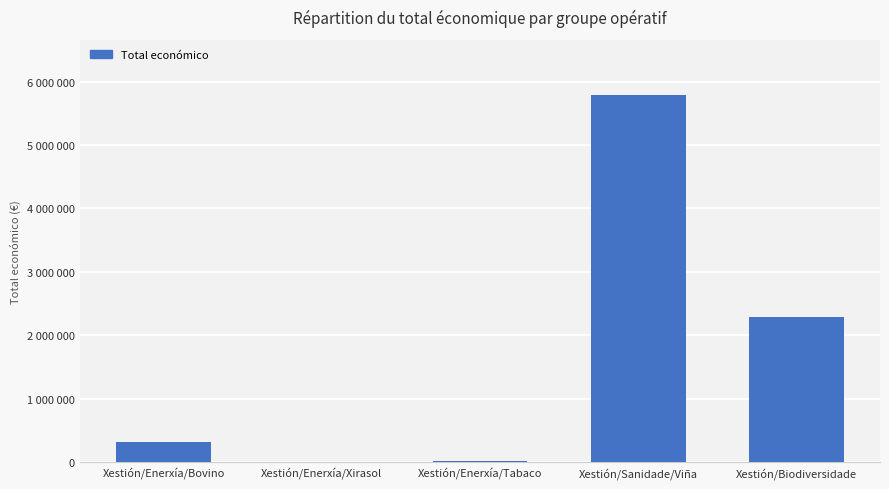

Are the bars grouped side by side (vs. stacked)?

No